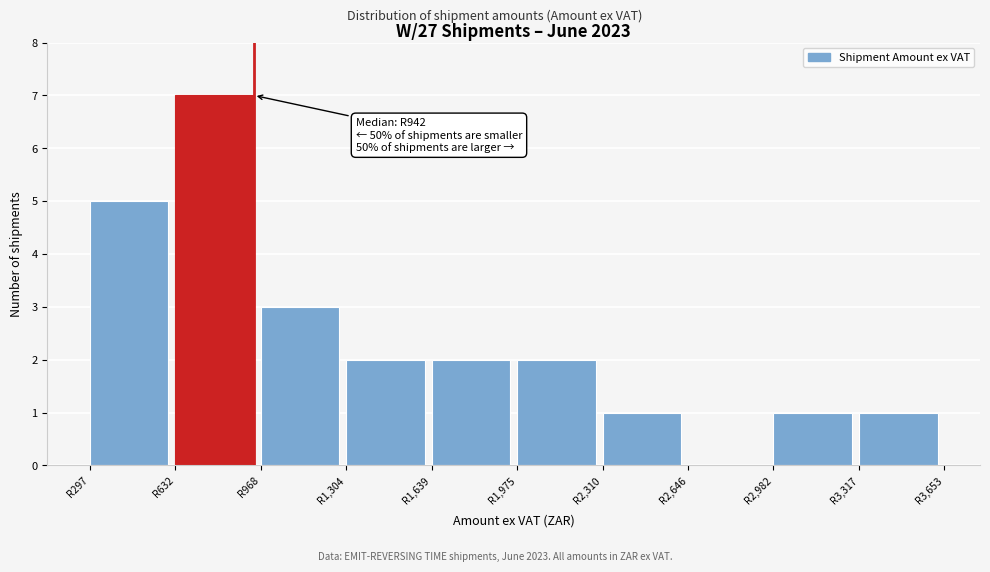

Over which range of the x-axis is the bar tallest?

650 to 950